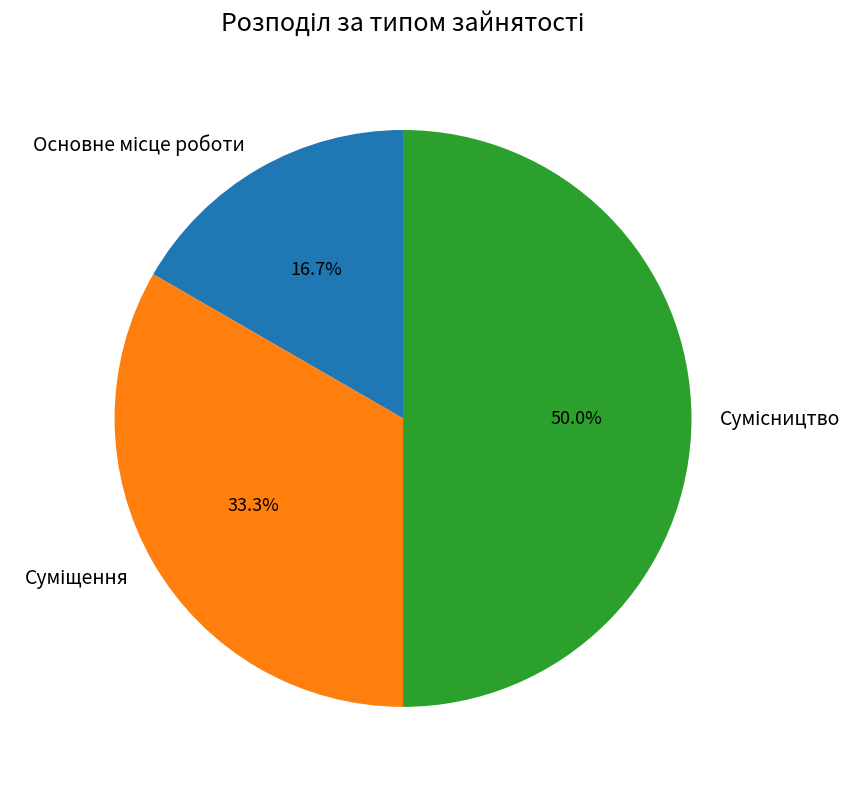

Which category has the biggest portion of the pie?

Сумісництво